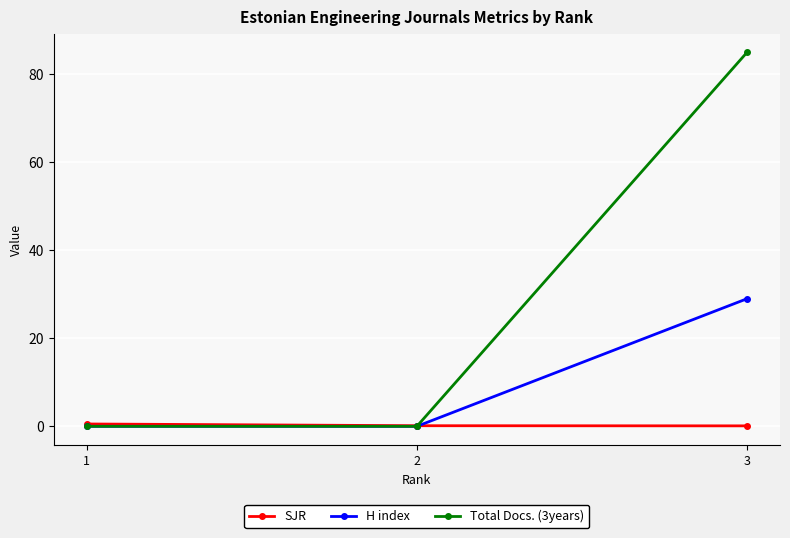

Rank the series by their maximum value, from lowest to highest.

SJR, H index, Total Docs. (3years)